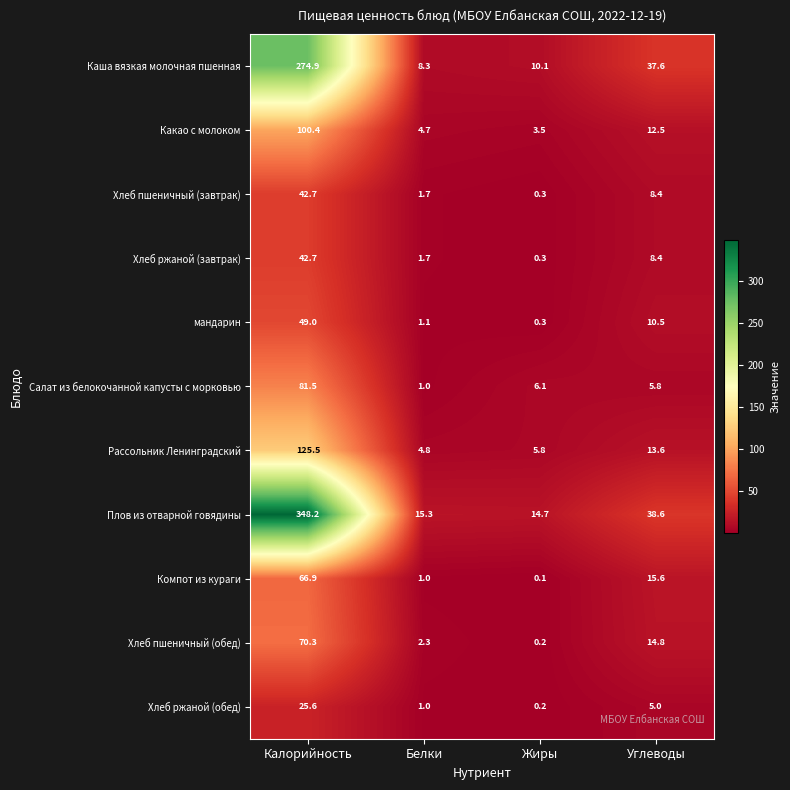

What is the average value of the Каша вязкая молочная пшенная series?

82.7